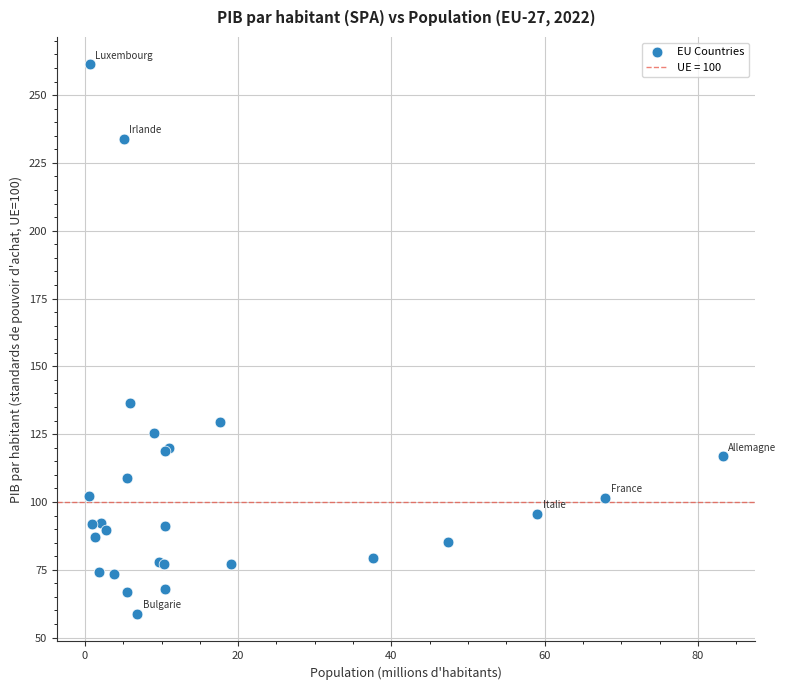

What Y value in the scatter plot is closest to 160?

136.6